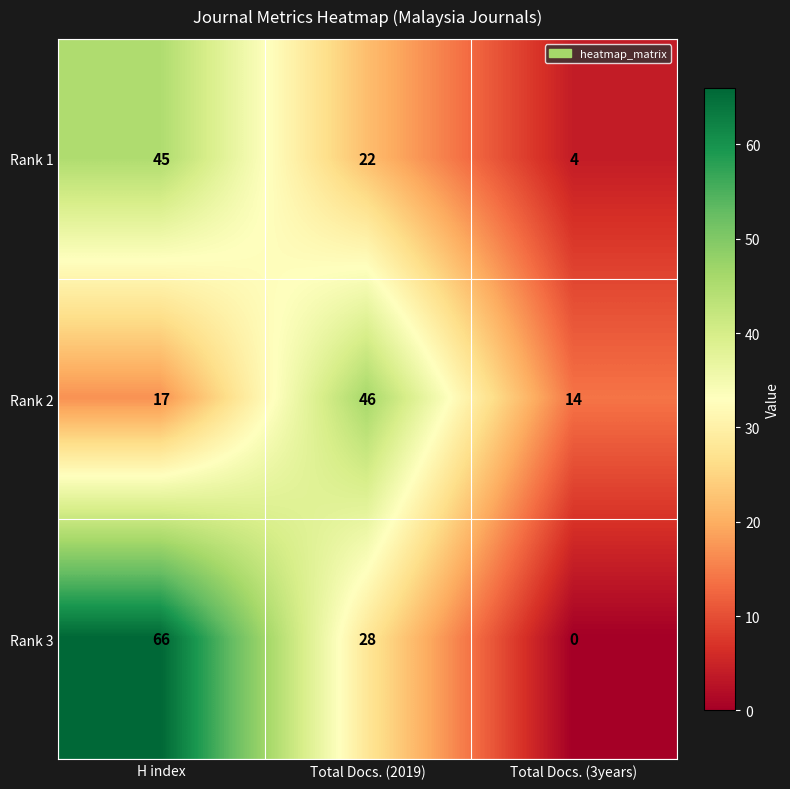

Reading left to right, what are all the values shown in this chart?

Rank 1: H index=45	Total Docs. (2019)=22	Total Docs. (3years)=4
Rank 2: H index=17	Total Docs. (2019)=46	Total Docs. (3years)=14
Rank 3: H index=66	Total Docs. (2019)=28	Total Docs. (3years)=0